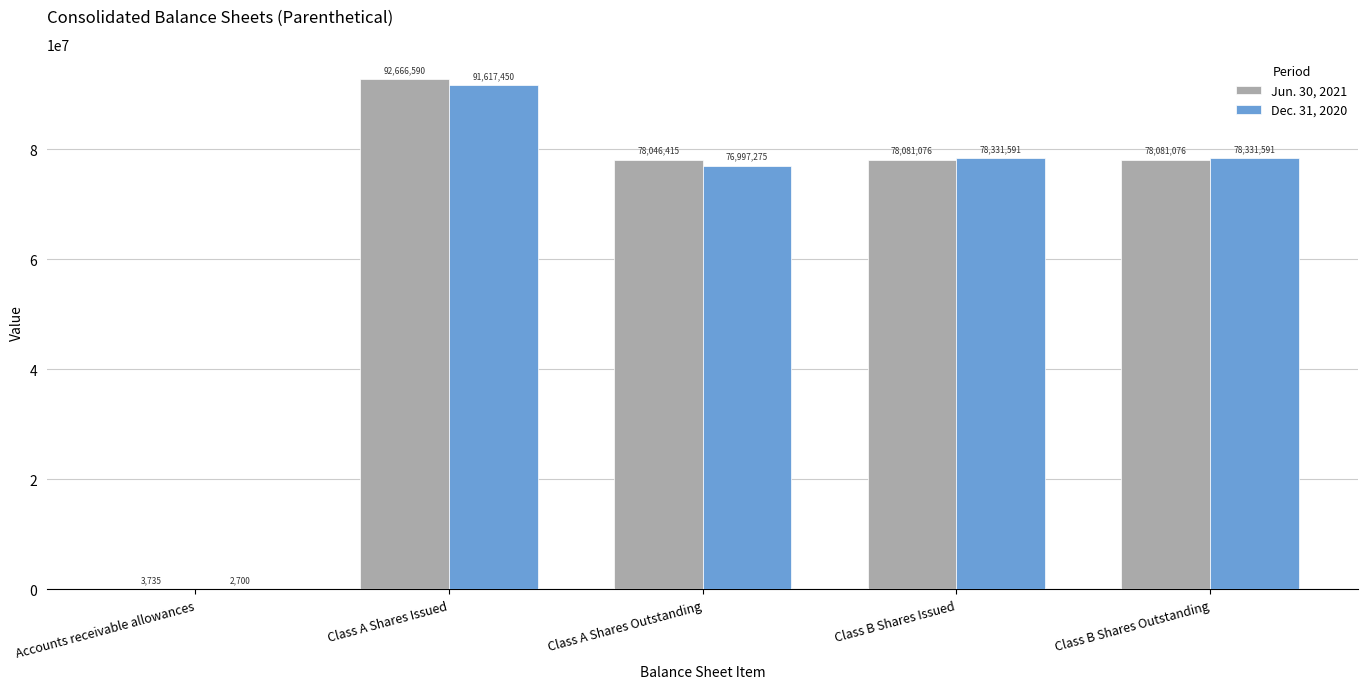

At which label does Jun. 30, 2021 reach its peak?

Class A Shares Issued